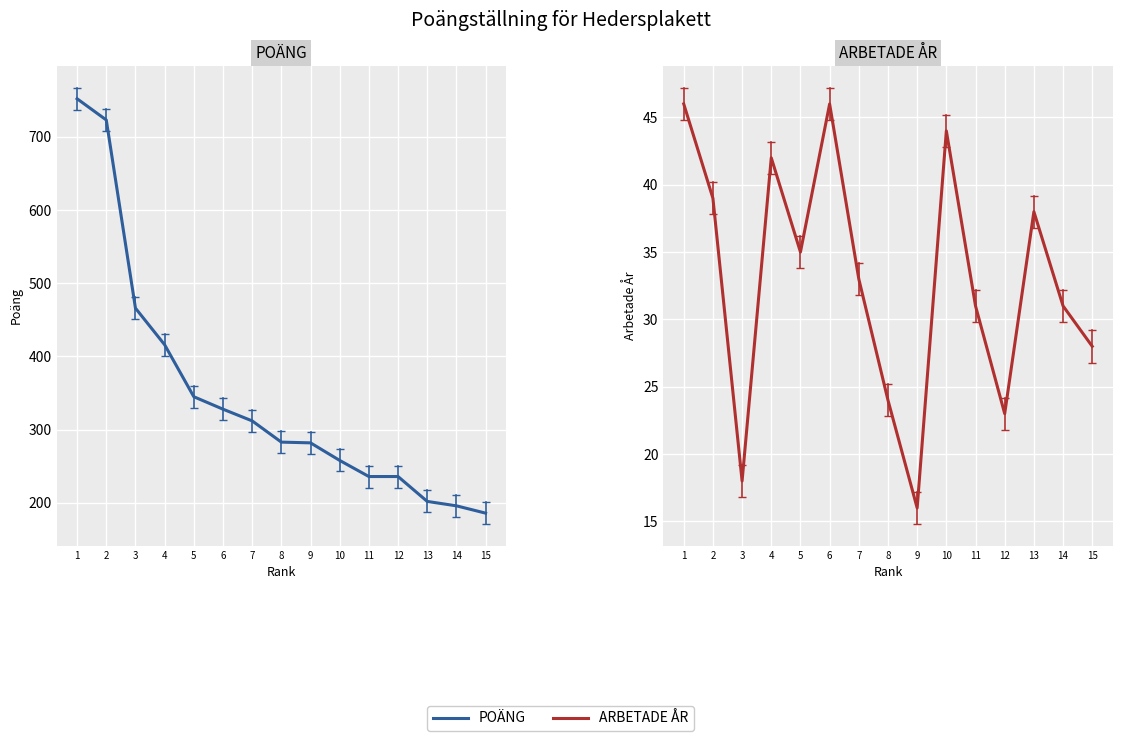

The POÄNG series shows 96 at 12. True or false?

False